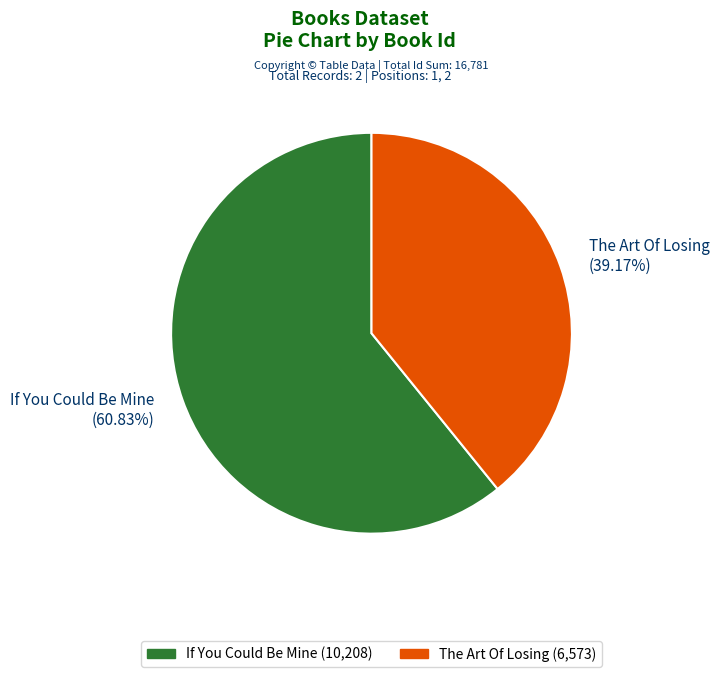

How many segments does this pie chart have?

2